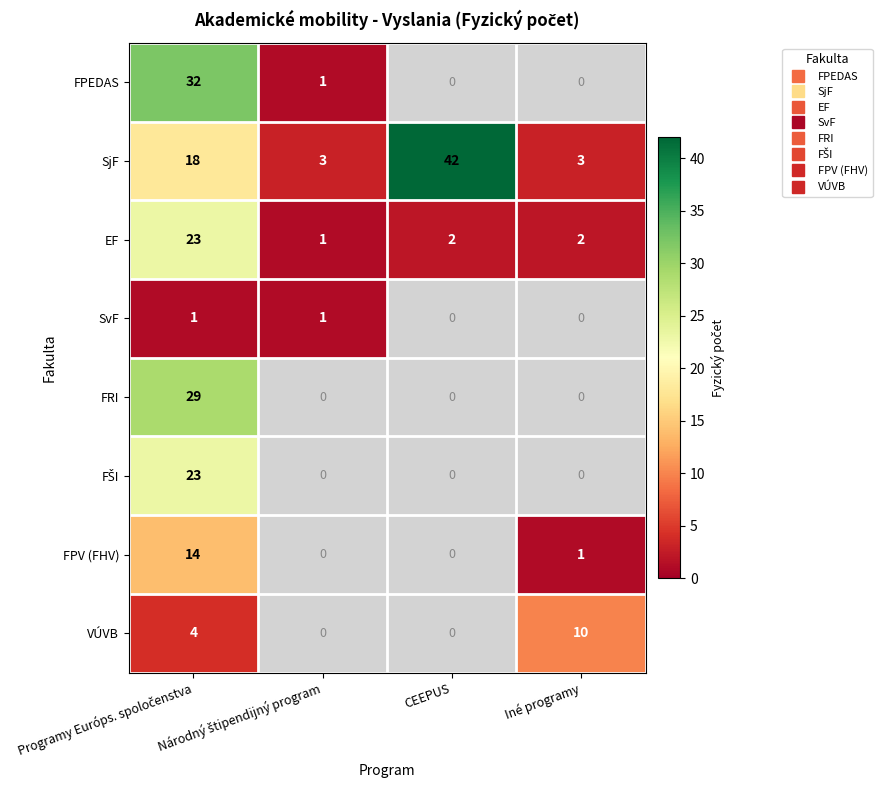

Is it true that VÚVB equals 10.0 at Iné programy?

True